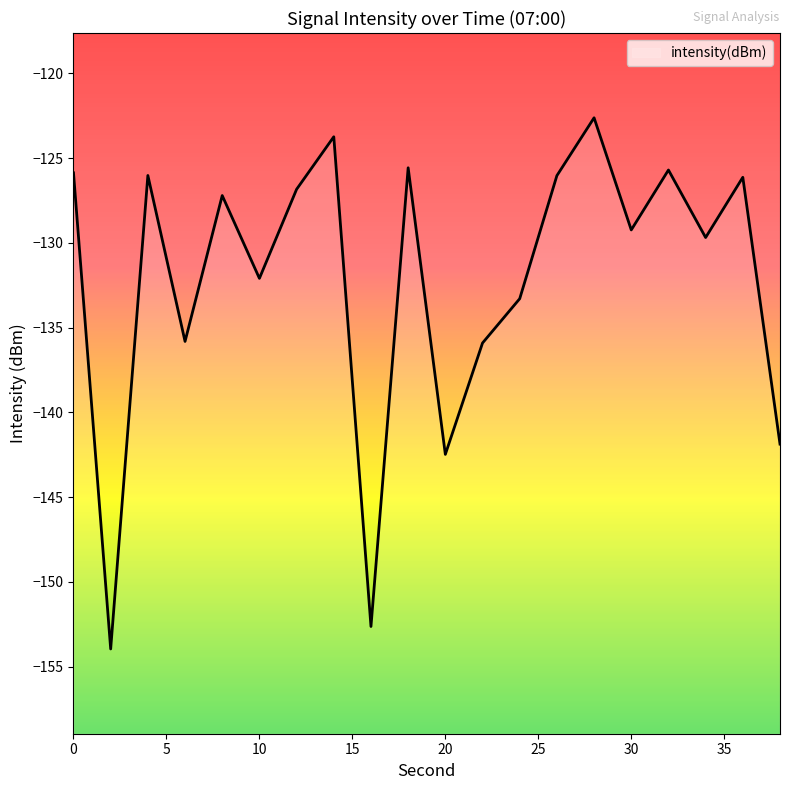

Rank the categories by value from lowest to highest.

2, 16, 20, 38, 22, 6, 24, 10, 34, 30, 8, 12, 36, 26, 4, 0, 32, 18, 14, 28